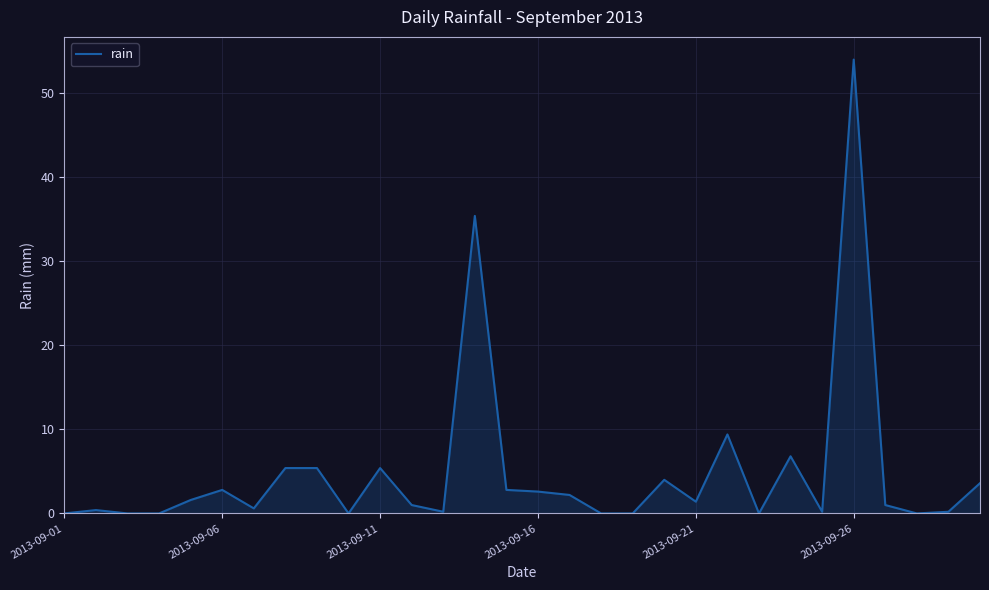

Does the chart have visible grid lines?

Yes